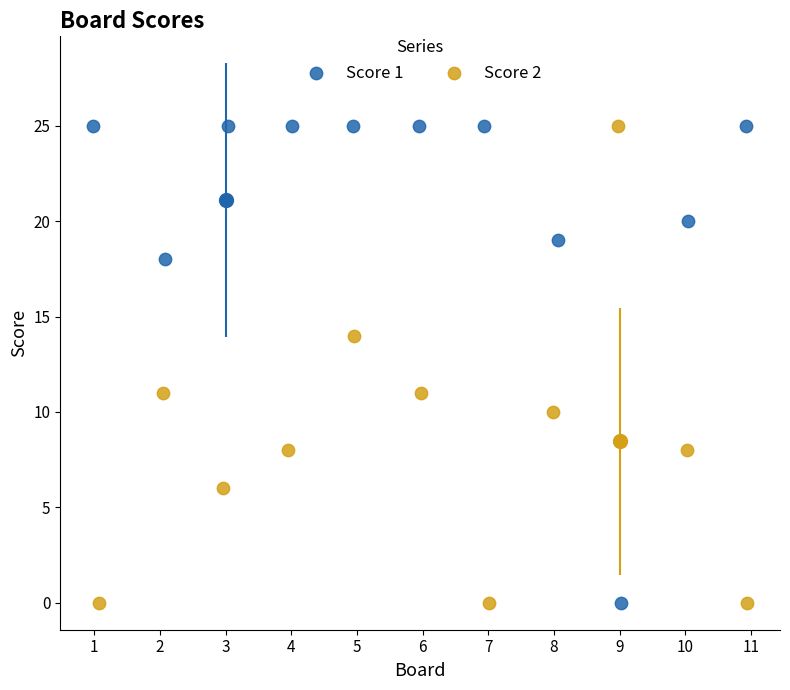

What are all the series names shown in the legend?

Score 1, Score 2